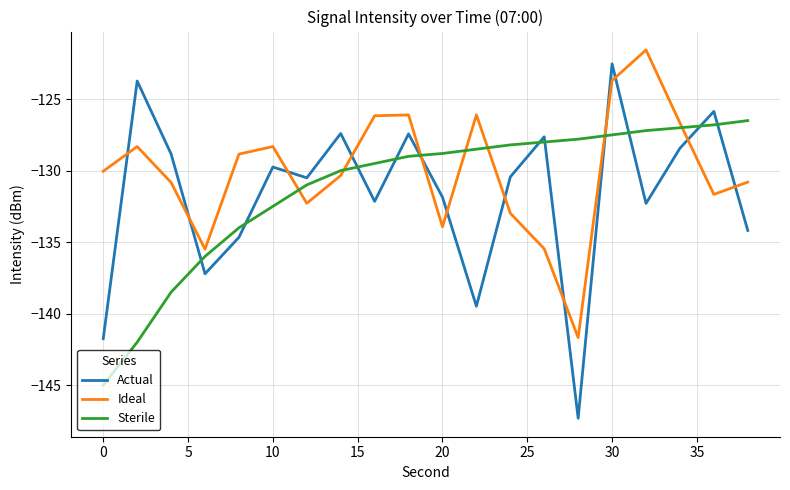

True or false: Sterile and Ideal intersect in this chart.

True